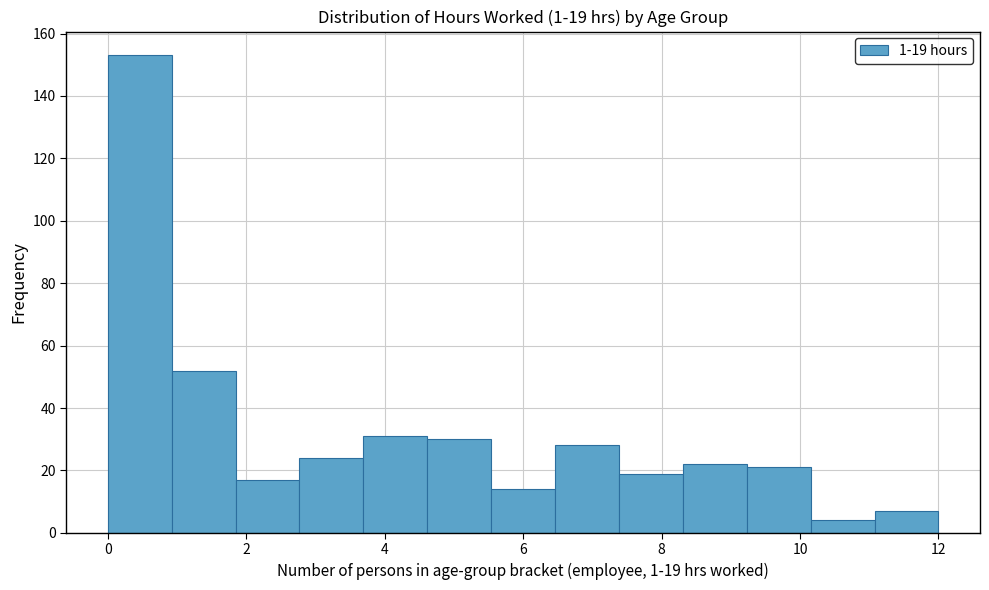

Which range on the x-axis has the tallest bar?

0.0 to 1.0